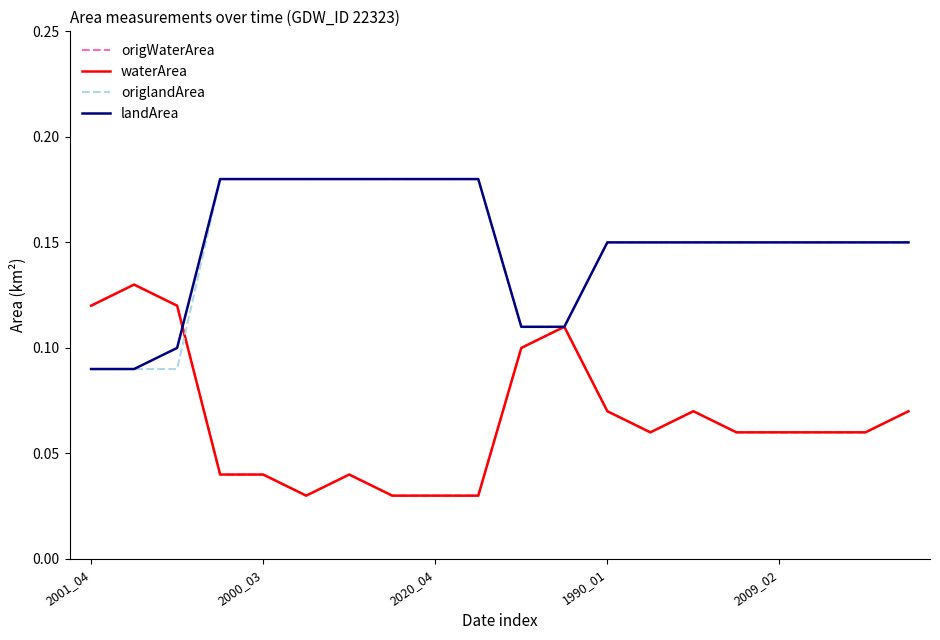

How many lines are shown in the chart?

4